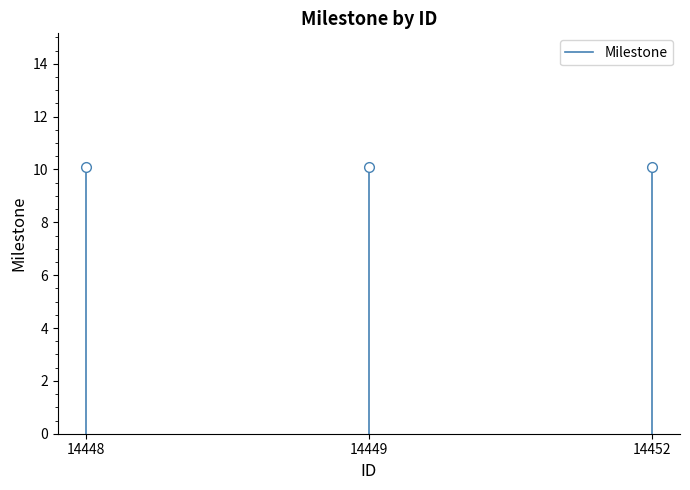

Is it true that the value at 14448 is 10.1?

True